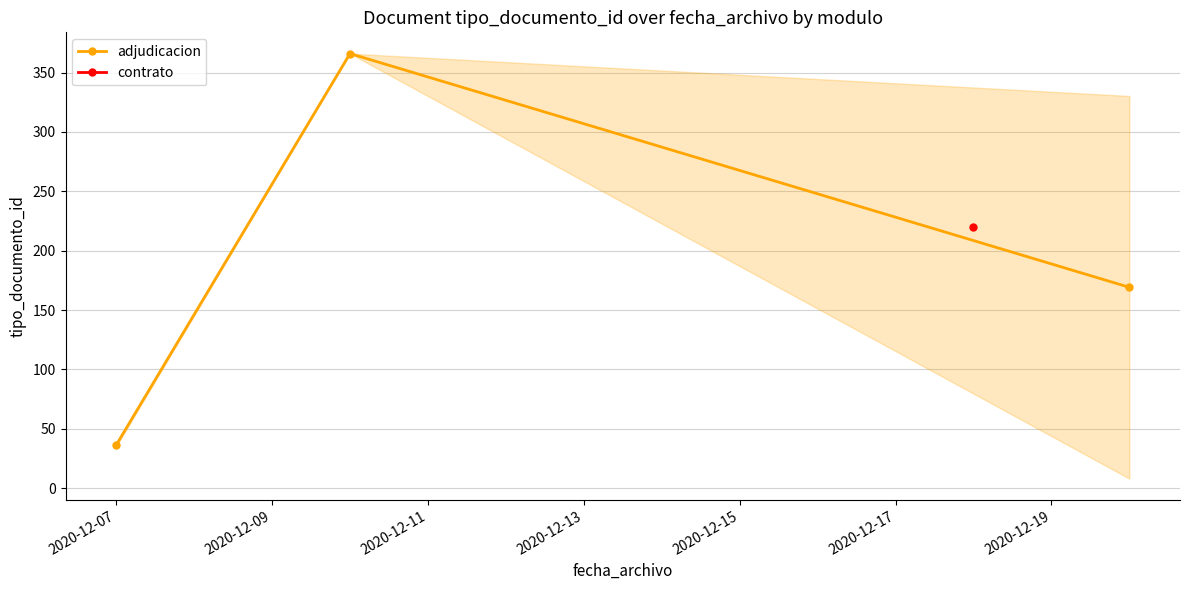

How many lines are shown in the chart?

1